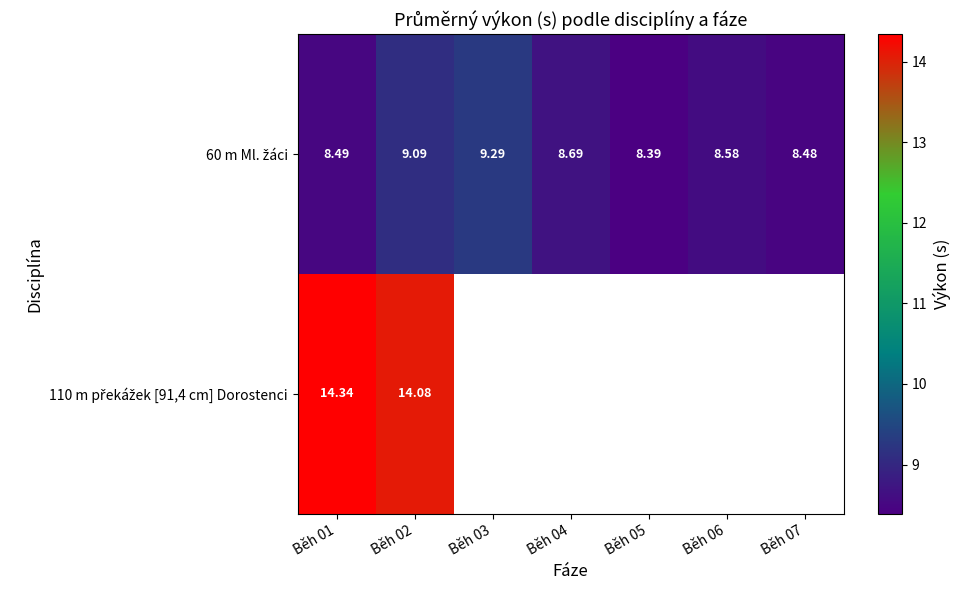

Count the 60 m Ml. žáci values in the range 8 to 9.

5